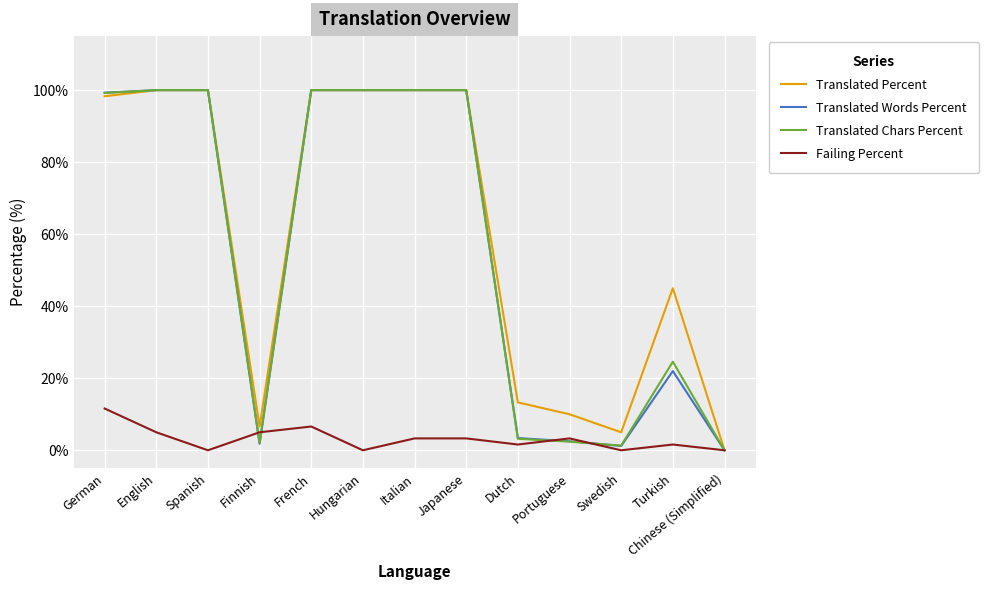

How many lines are shown in the chart?

4